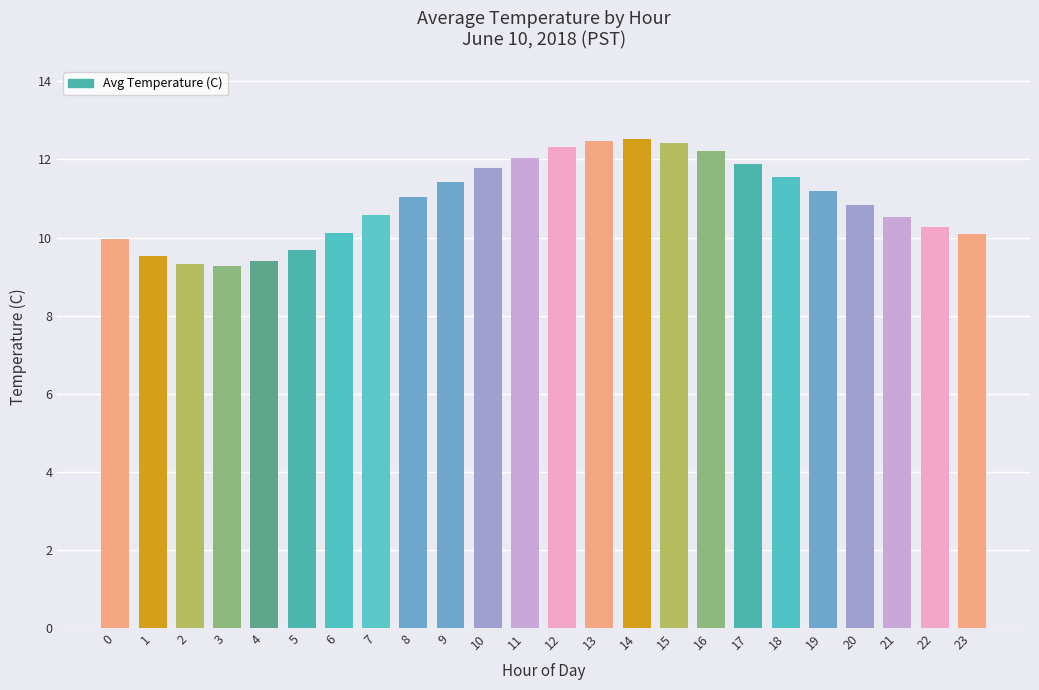

Count the number of categories in the chart.

24